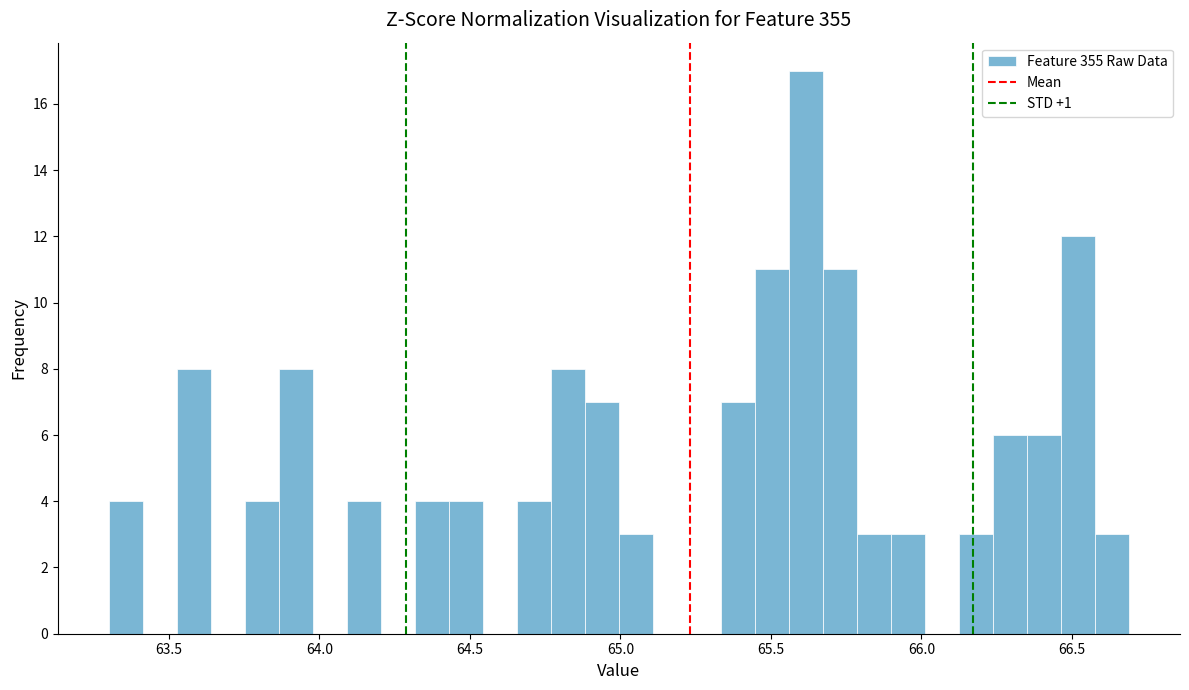

Read against the x-axis, roughly where is the centre of the tallest bar?

65.60